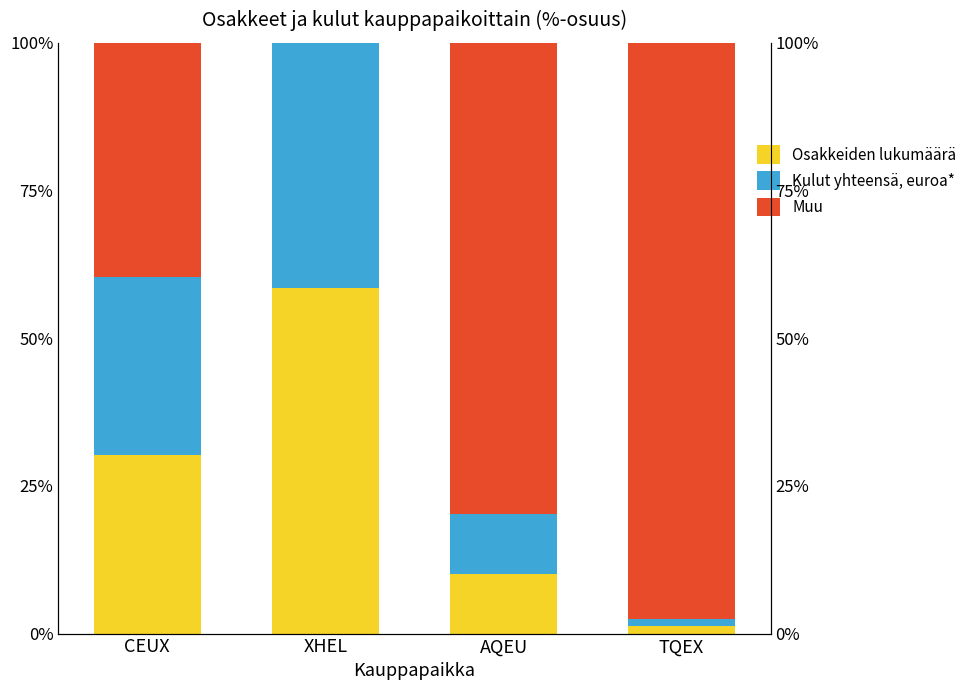

What is the average value of the Muu series?

0.5